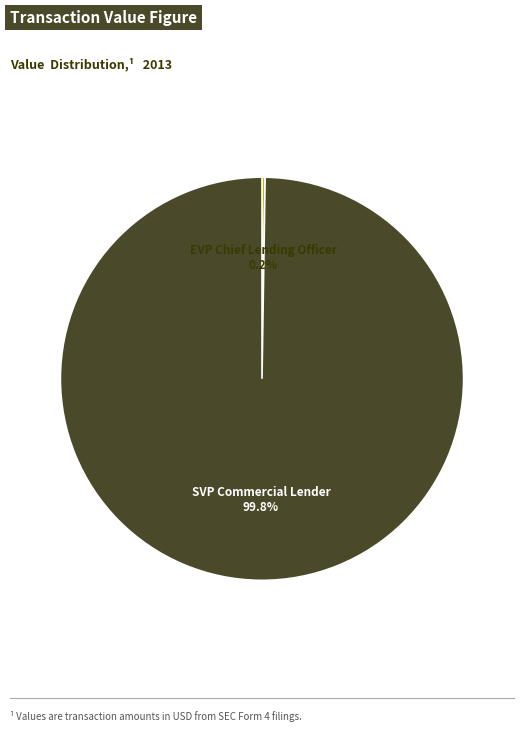

Is there any slice that represents more than half of the pie?

Yes